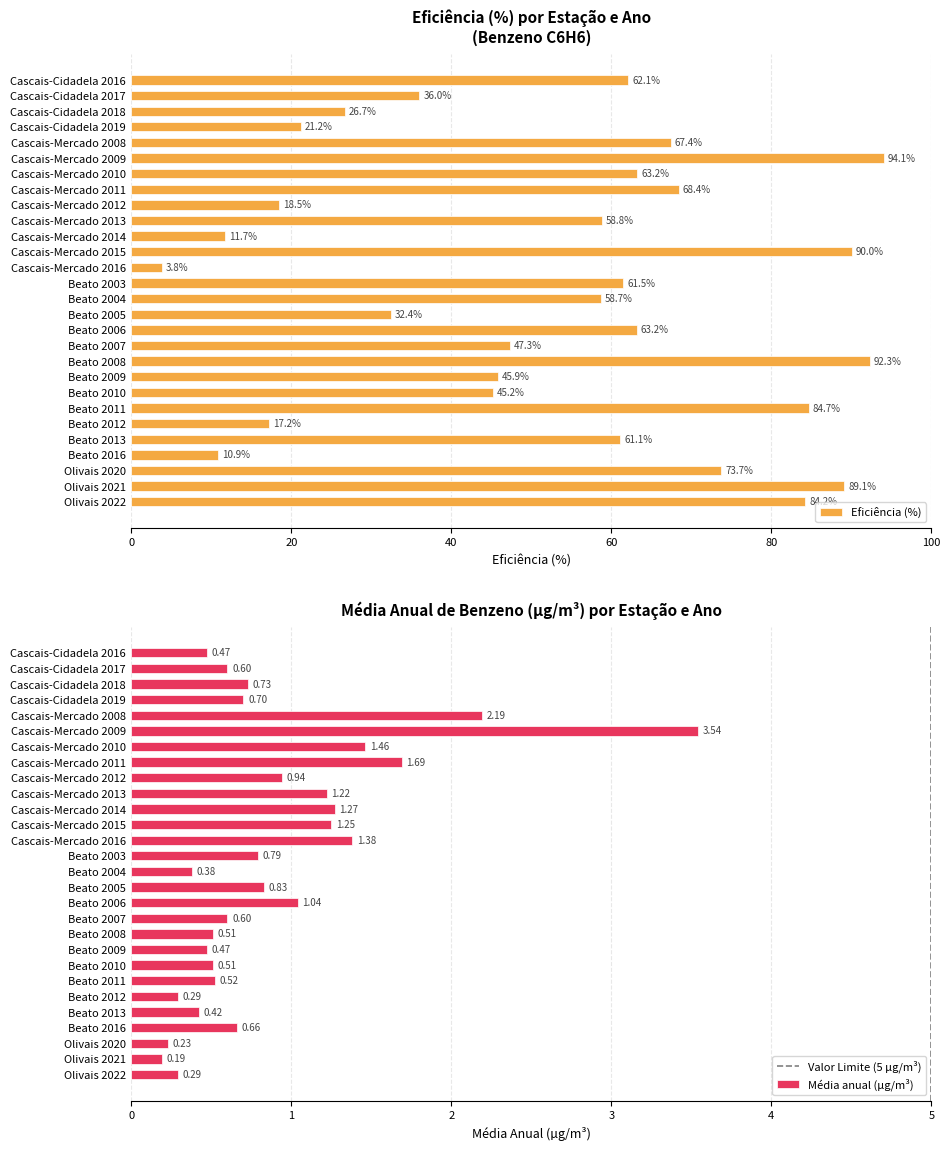

At which label does Eficiência (%) reach its peak?

Cascais-Mercado 2009